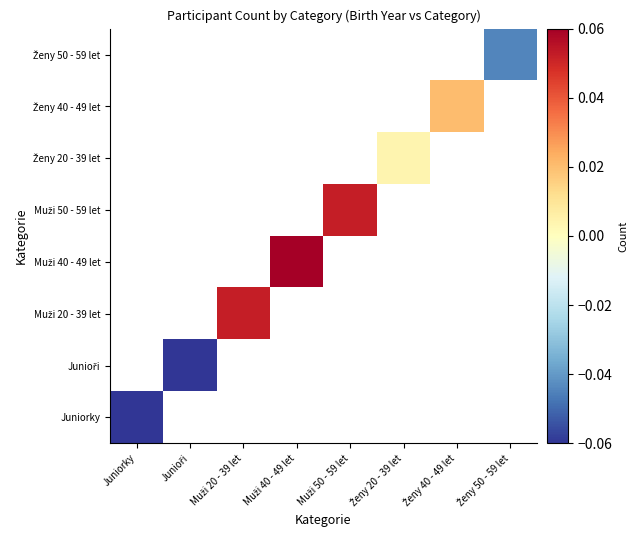

How many distinct data groups are displayed?

8